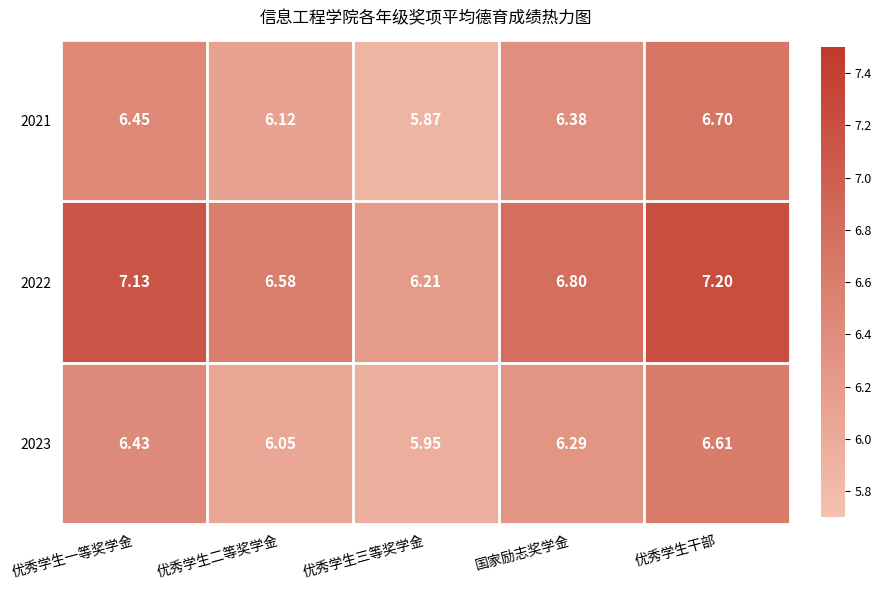

Rank the series by their maximum value, from highest to lowest.

2022, 2021, 2023